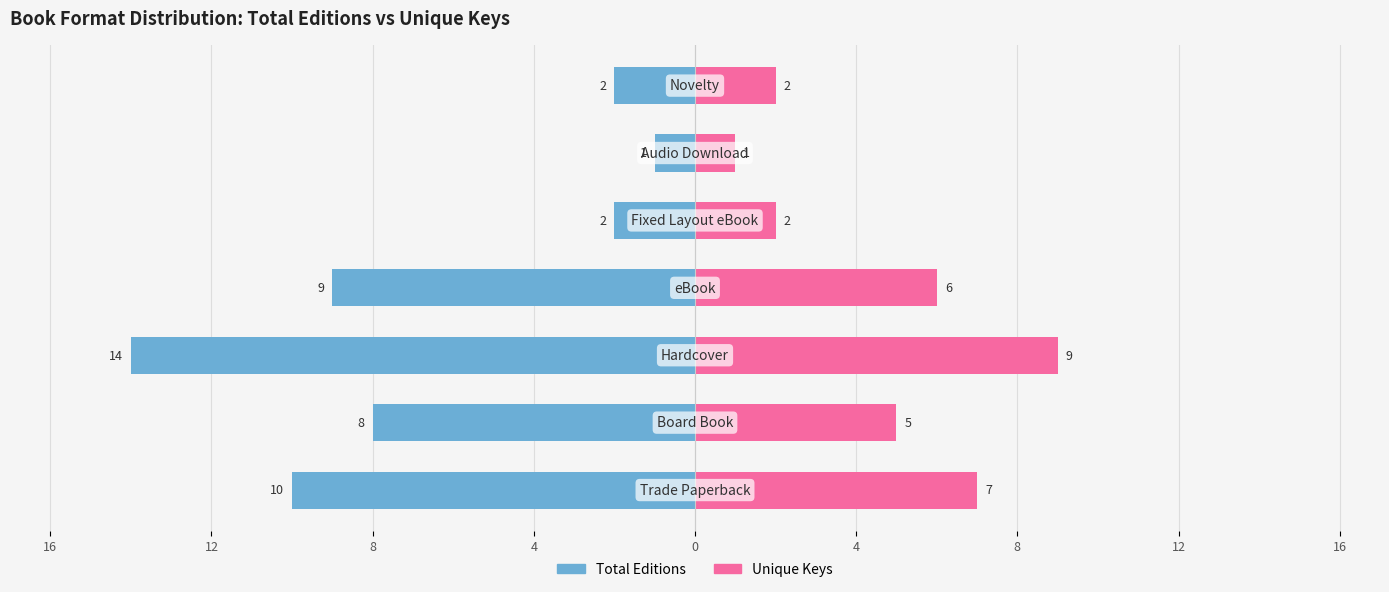

What is the value of the Total Editions bar at the 2nd from the left?

-8